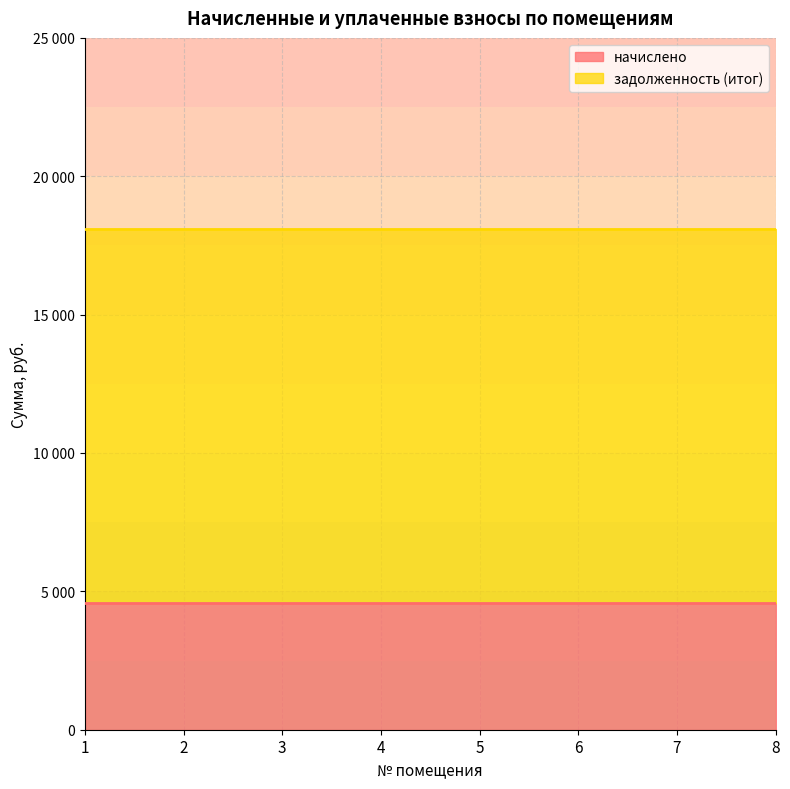

What is the total value across all series at 1?

18104.4